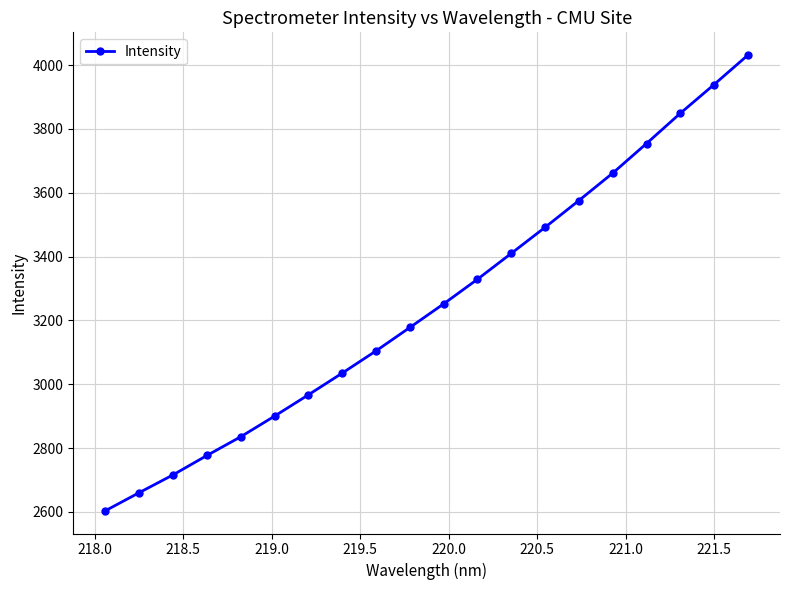

What is the greatest value displayed?

4031.1